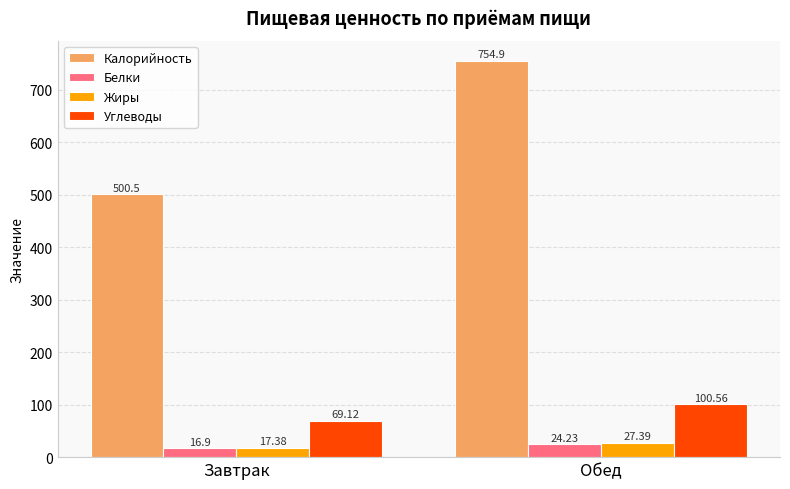

What is the maximum value shown in the chart?

754.9